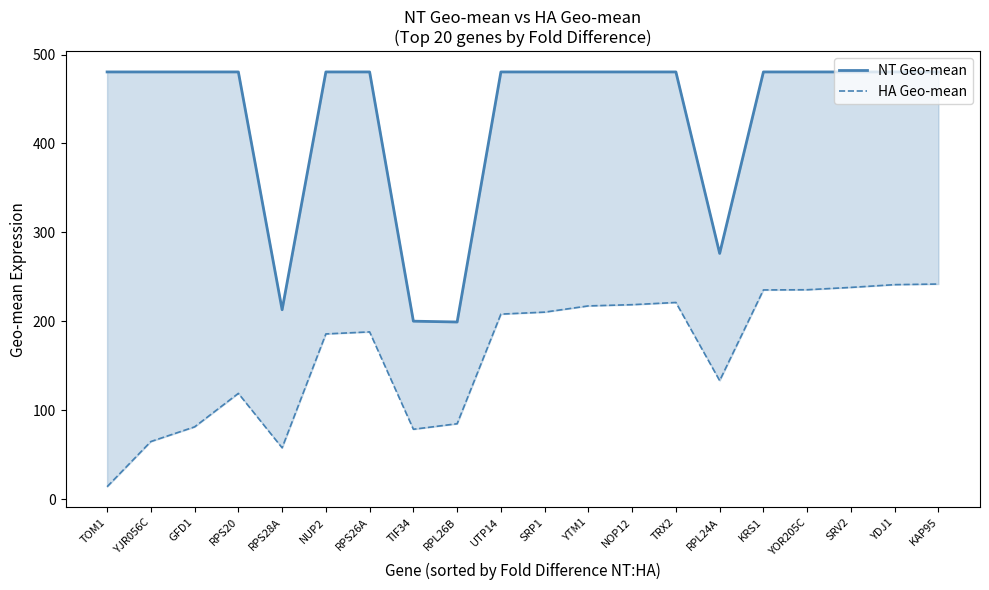

Where is the first local minimum for NT Geo-mean?

RPS28A